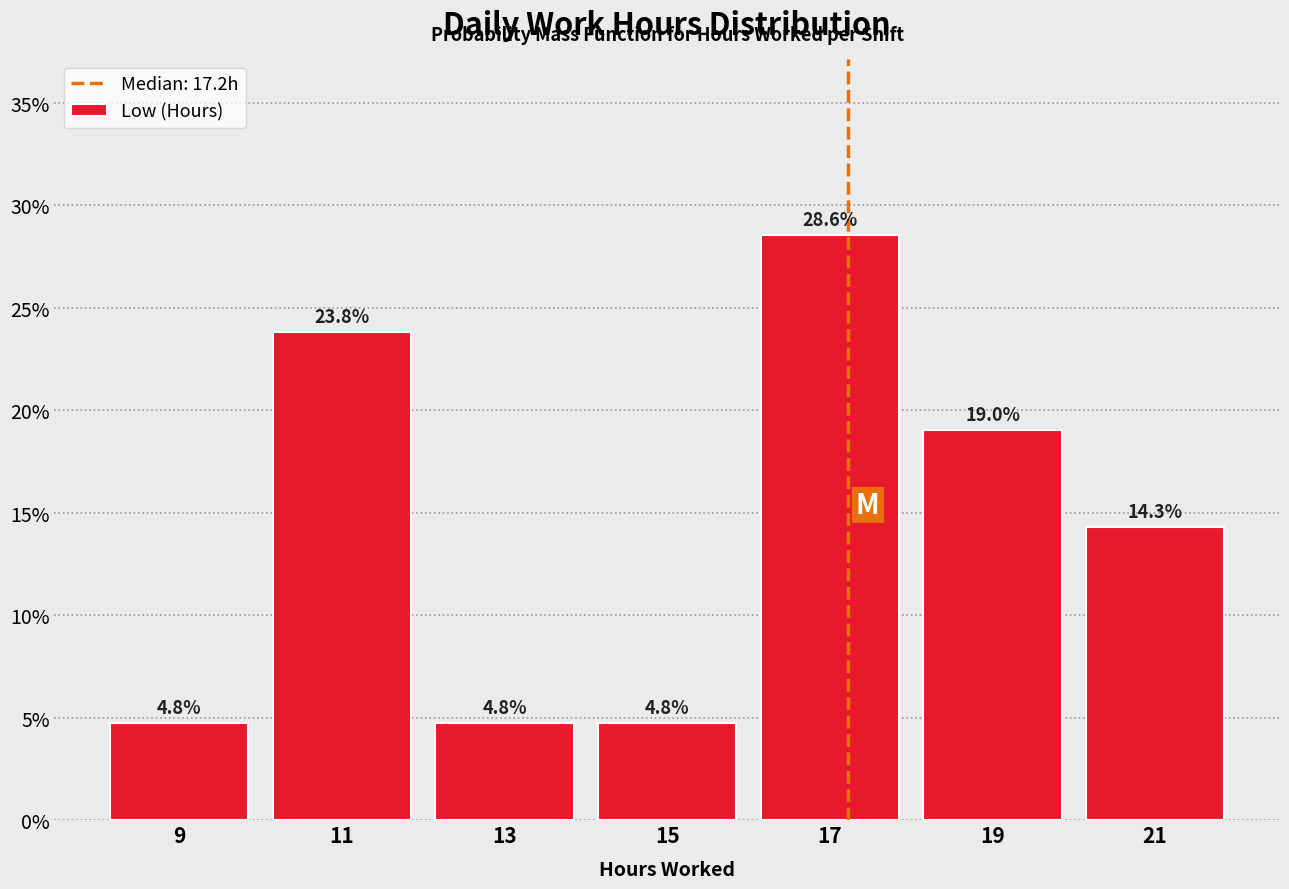

Which range on the x-axis has the tallest bar?

16 to 18